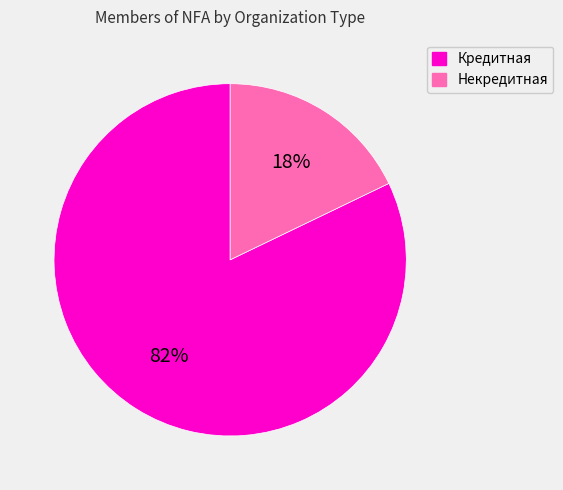

Between Кредитная and Некредитная, which is larger?

Кредитная